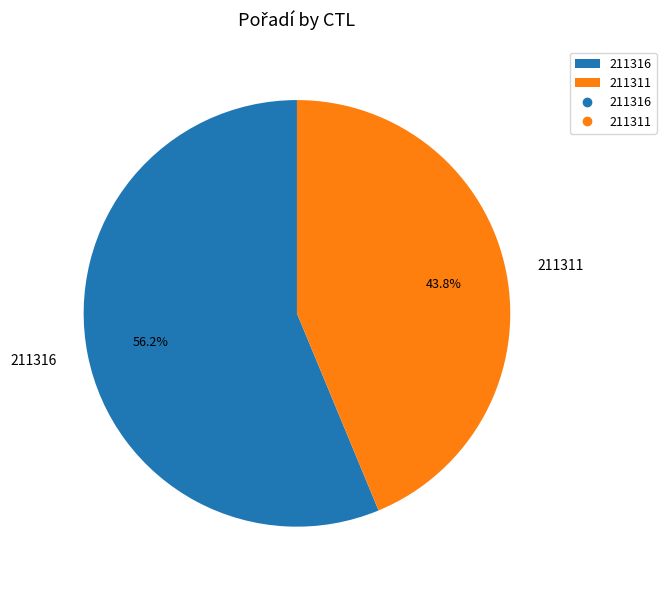

To the nearest percent, what is the average slice percentage?

50%